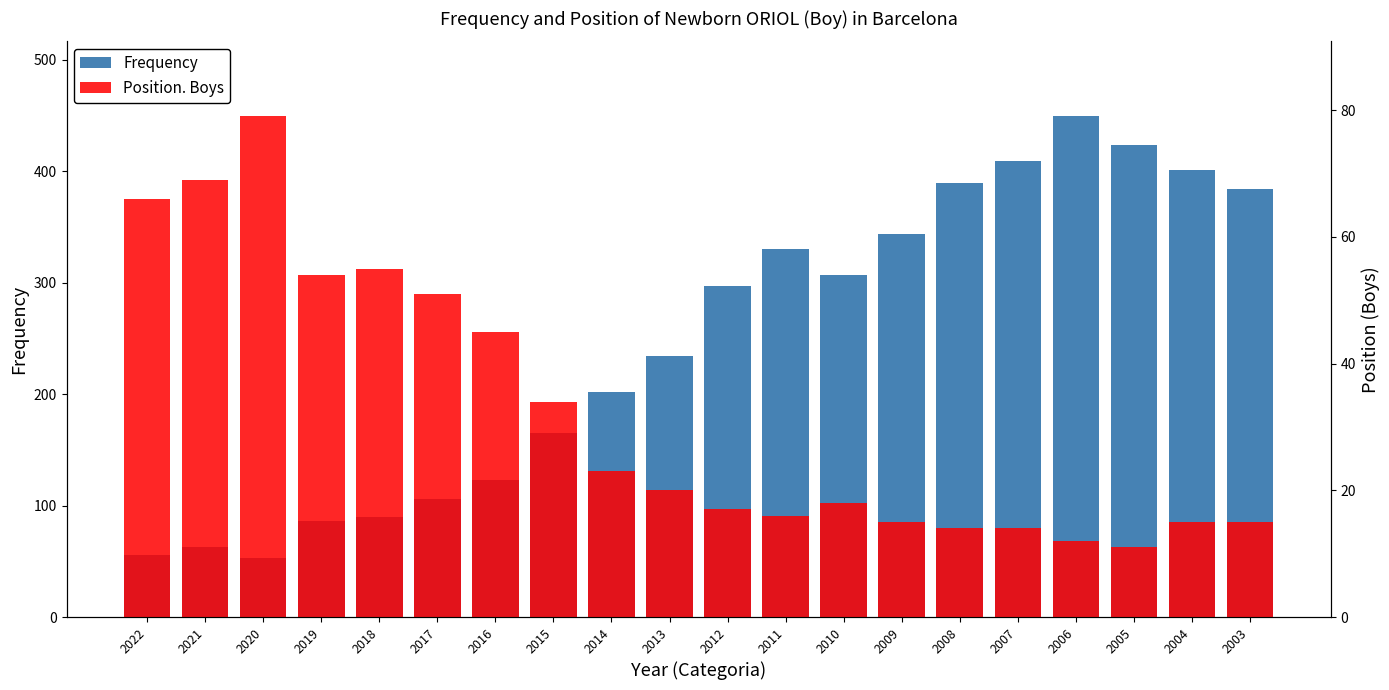

Is the value of Frequency at 2019 greater than the value of Position. Boys at 2009?

Yes